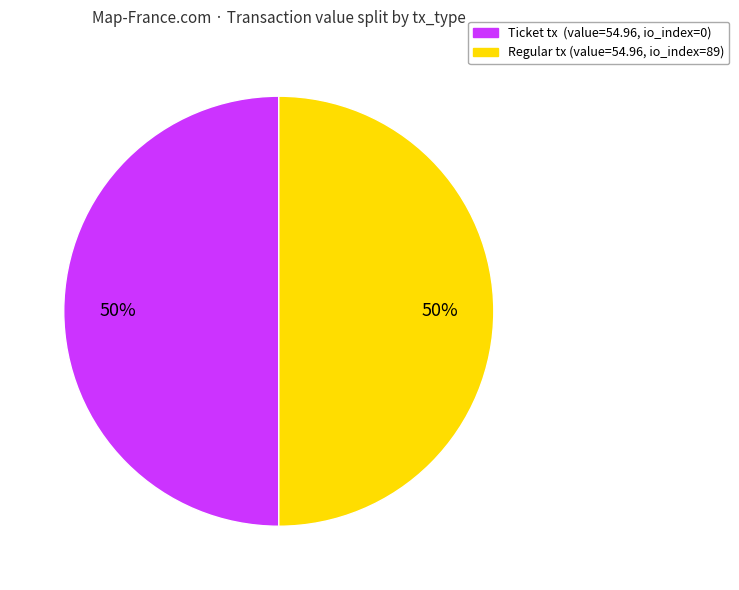

To the nearest percent, what is the average slice percentage?

50%